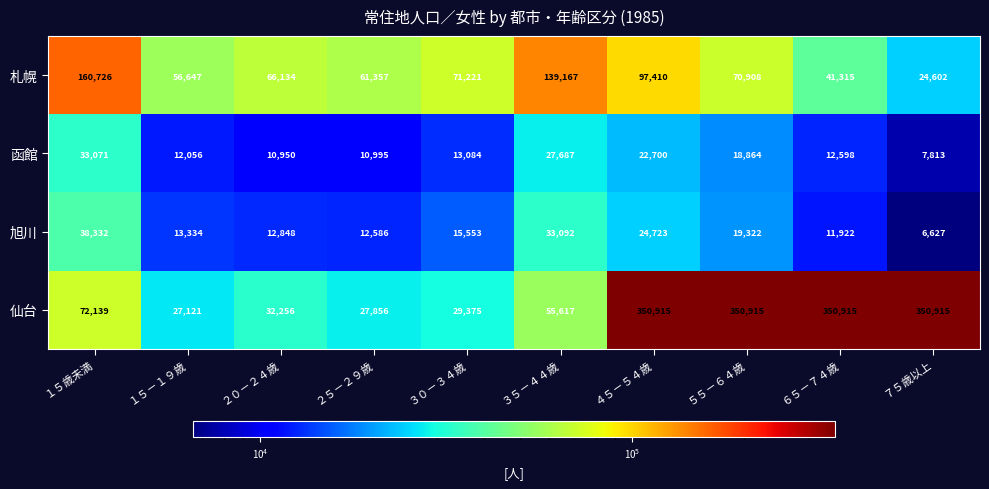

List the series in order of their peak value, highest first.

仙台, 札幌, 旭川, 函館